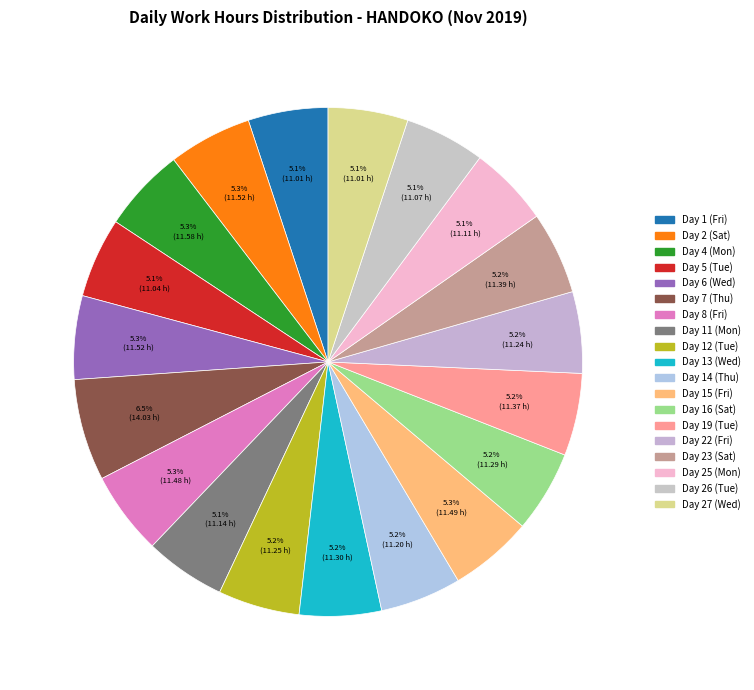

Count the number of slices in the pie.

19